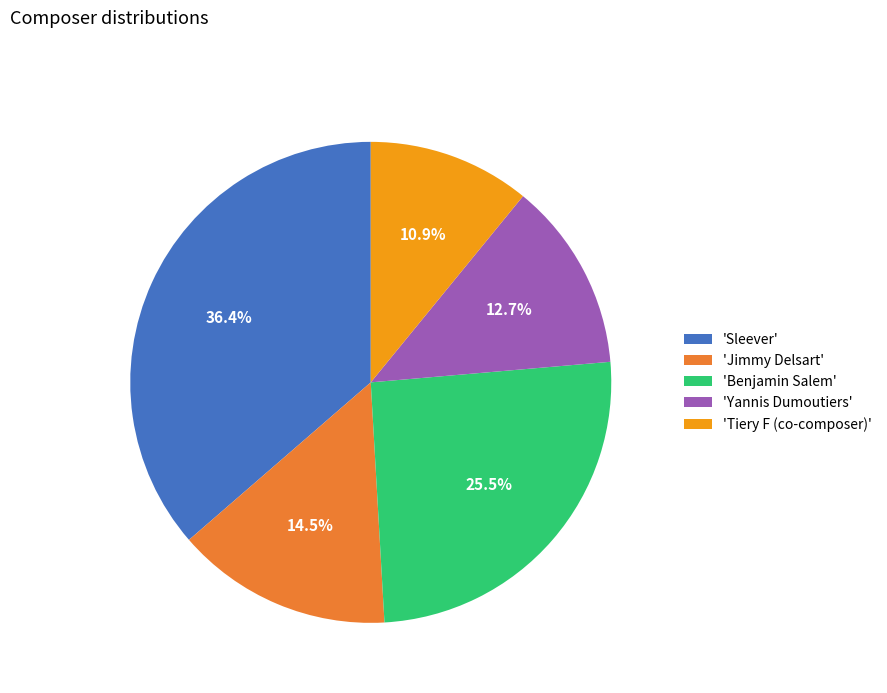

Does 'Jimmy Delsart' account for over 50% of the chart?

No